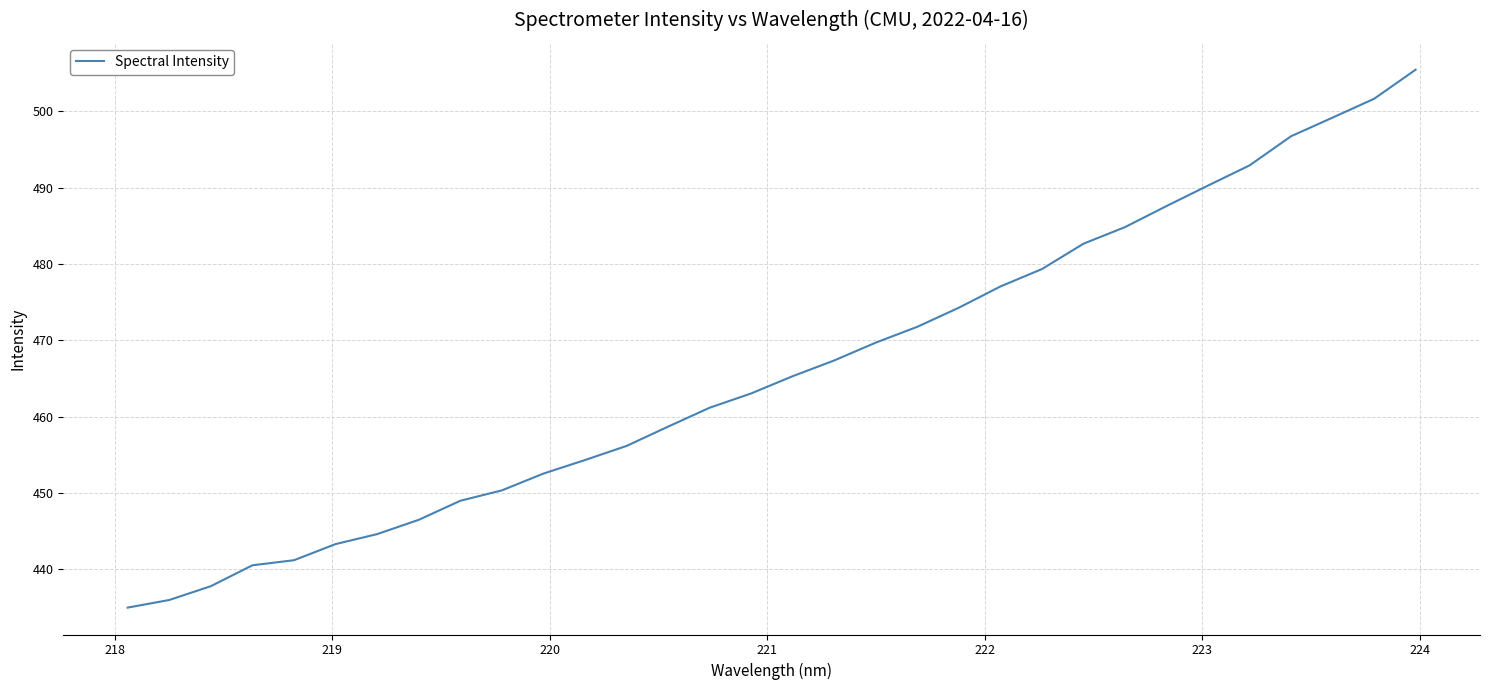

Does the chart have visible grid lines?

Yes